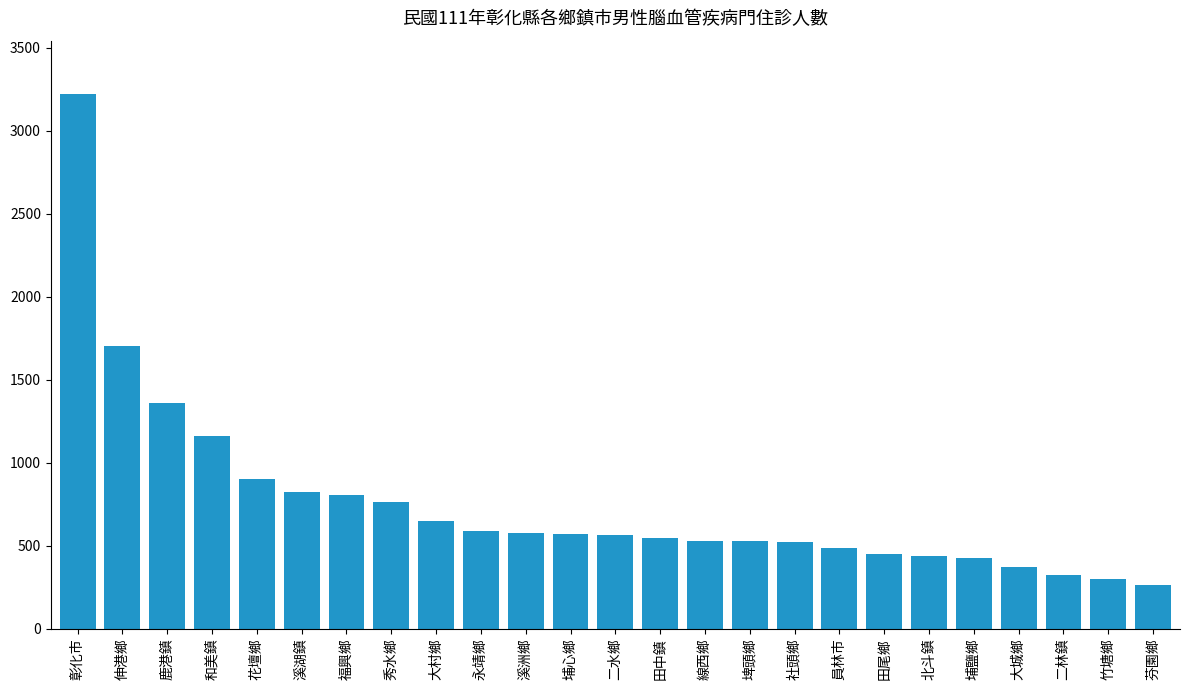

At which category does the chart reach its minimum across all series?

芬園鄉